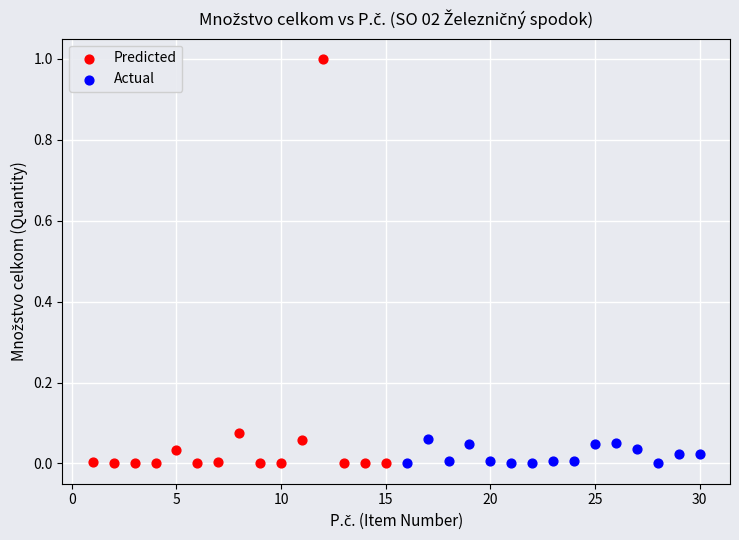

What are all the series names shown in the legend?

Predicted, Actual